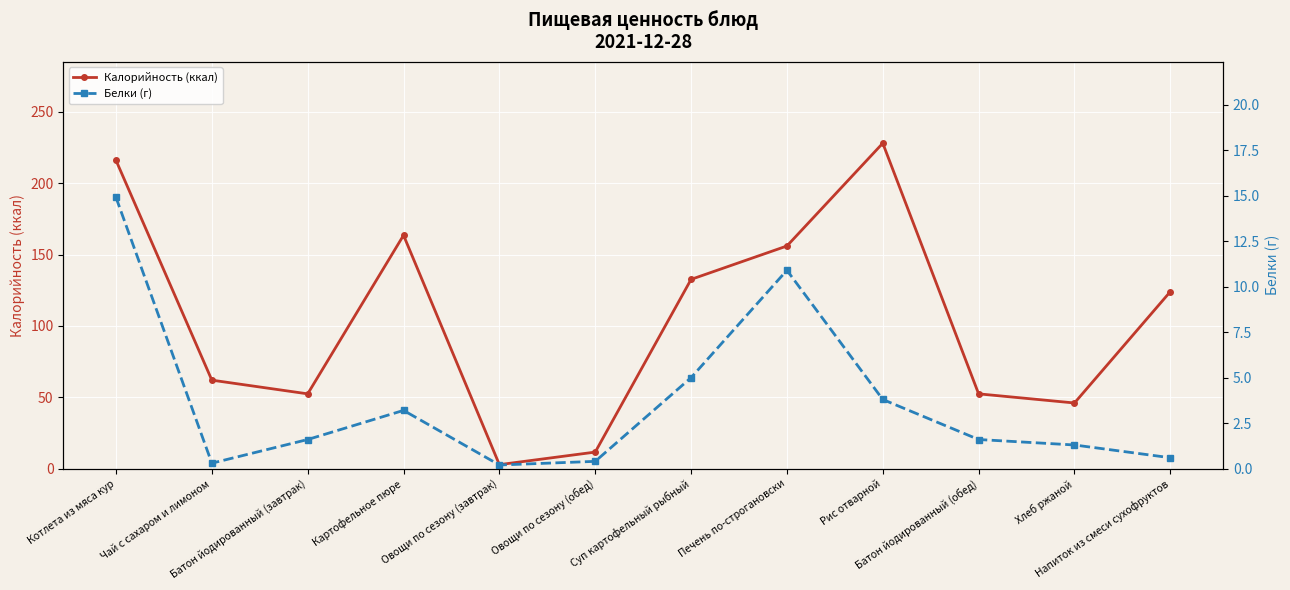

What is the total value across all series at Овощи по сезону (обед)?

12.0